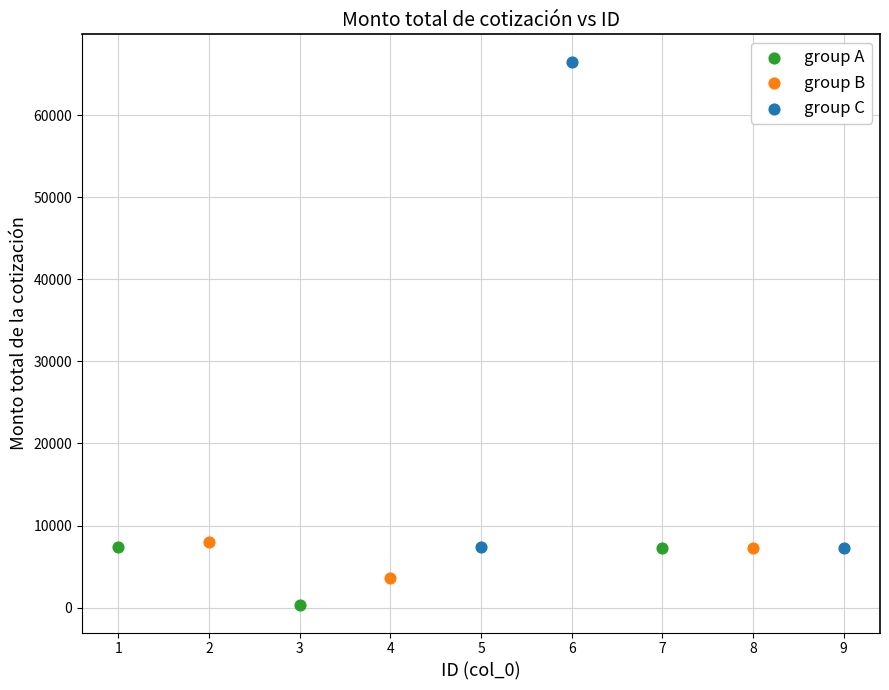

Which series contains the lowest Y value?

group A